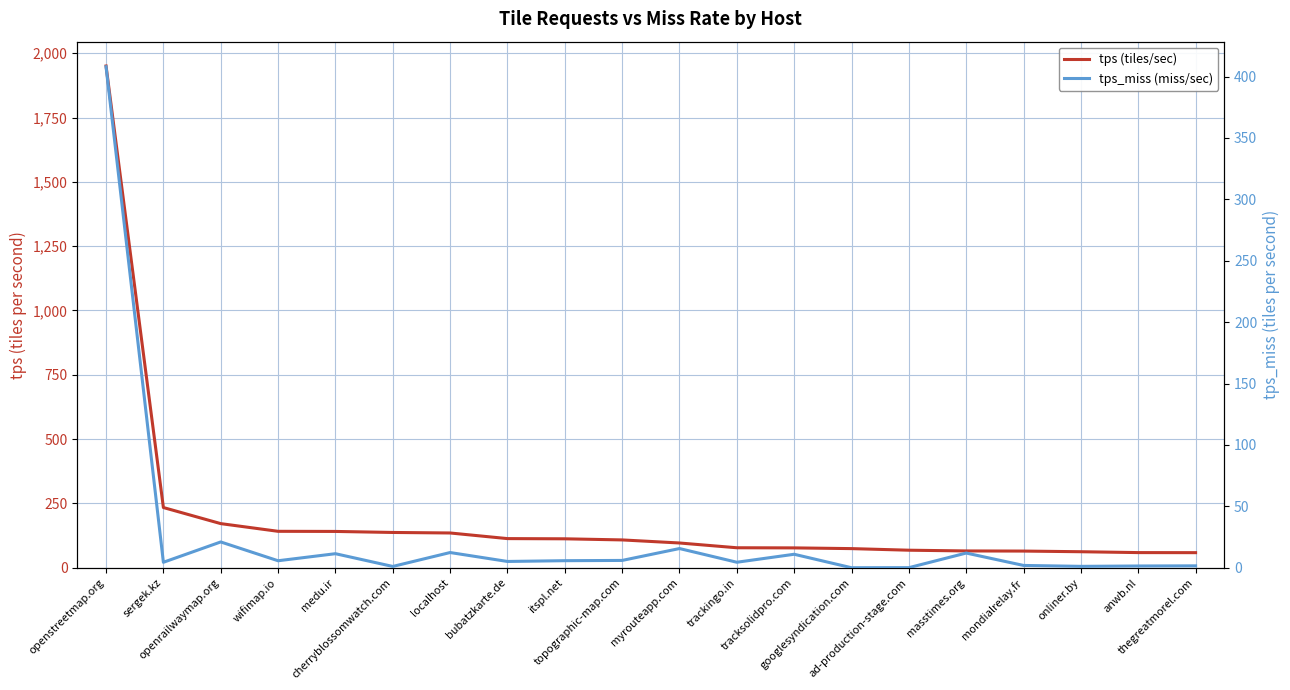

What are all the series names shown in the legend?

tps (tiles/sec), tps_miss (miss/sec)